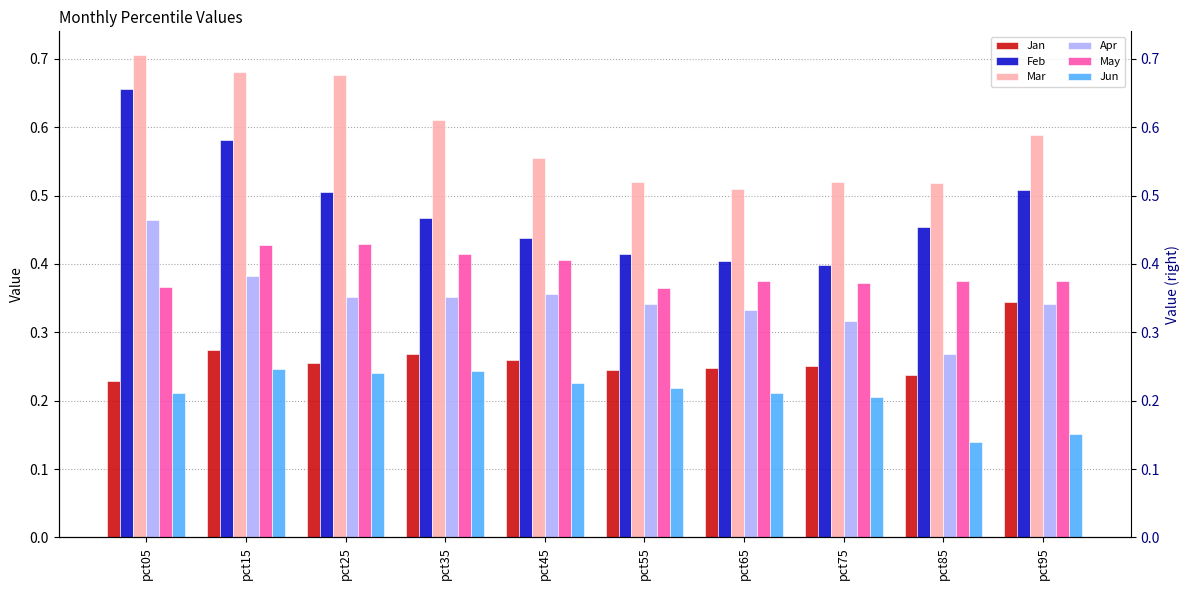

True or false: Feb has a value of 0.5 at pct95.

True